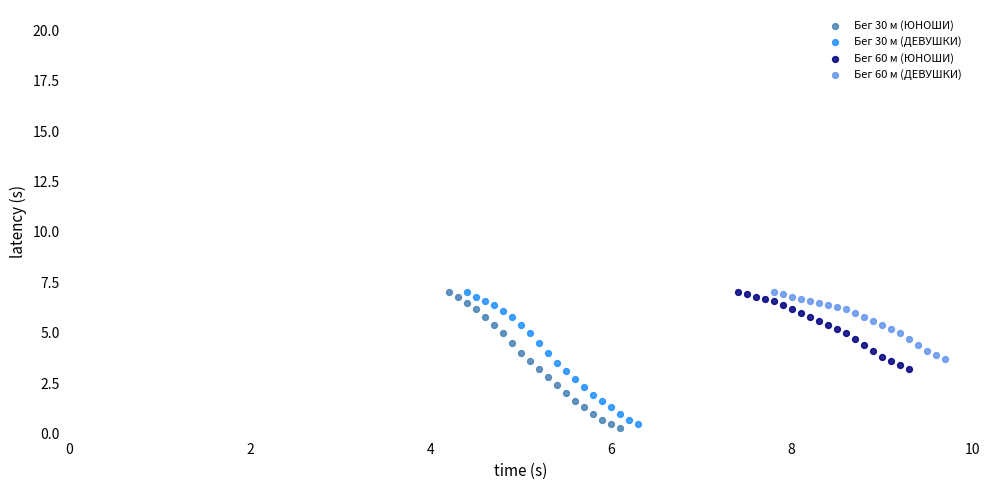

Which series has the largest Y range (max minus min)?

Бег 30 м (ЮНОШИ)